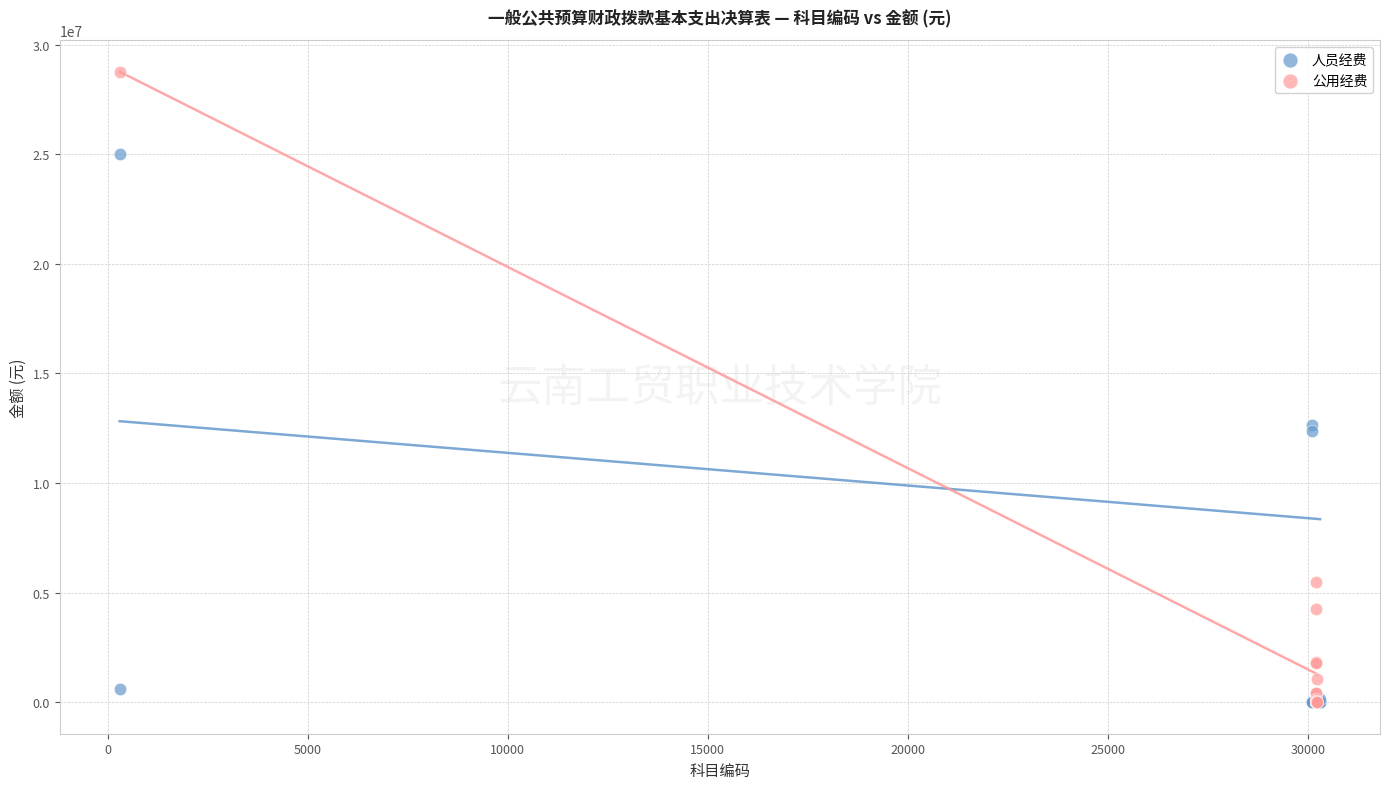

Which series has the widest spread of Y values?

公用经费